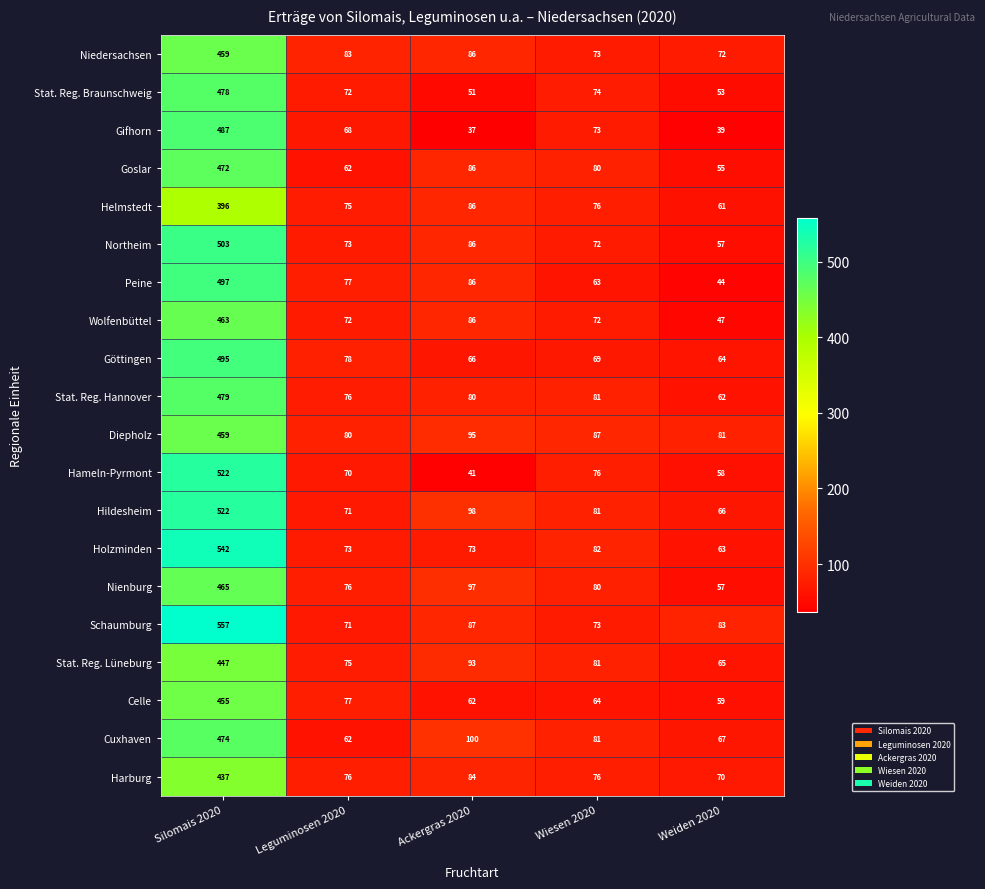

What is the sum of the Schaumburg values at Wiesen 2020 and Silomais 2020?

630